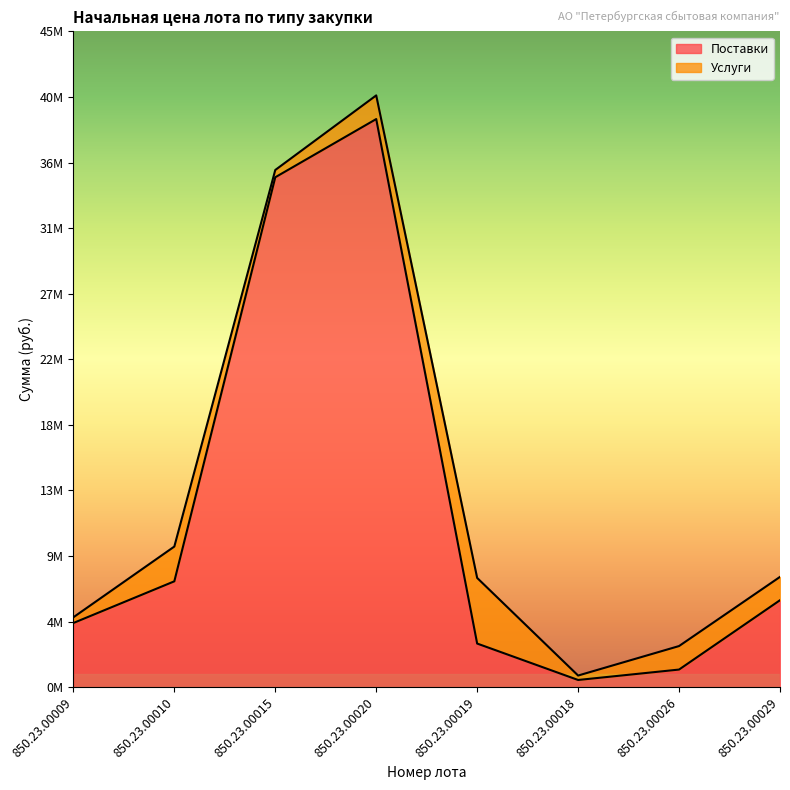

Where is the first local minimum?

850.23.00018